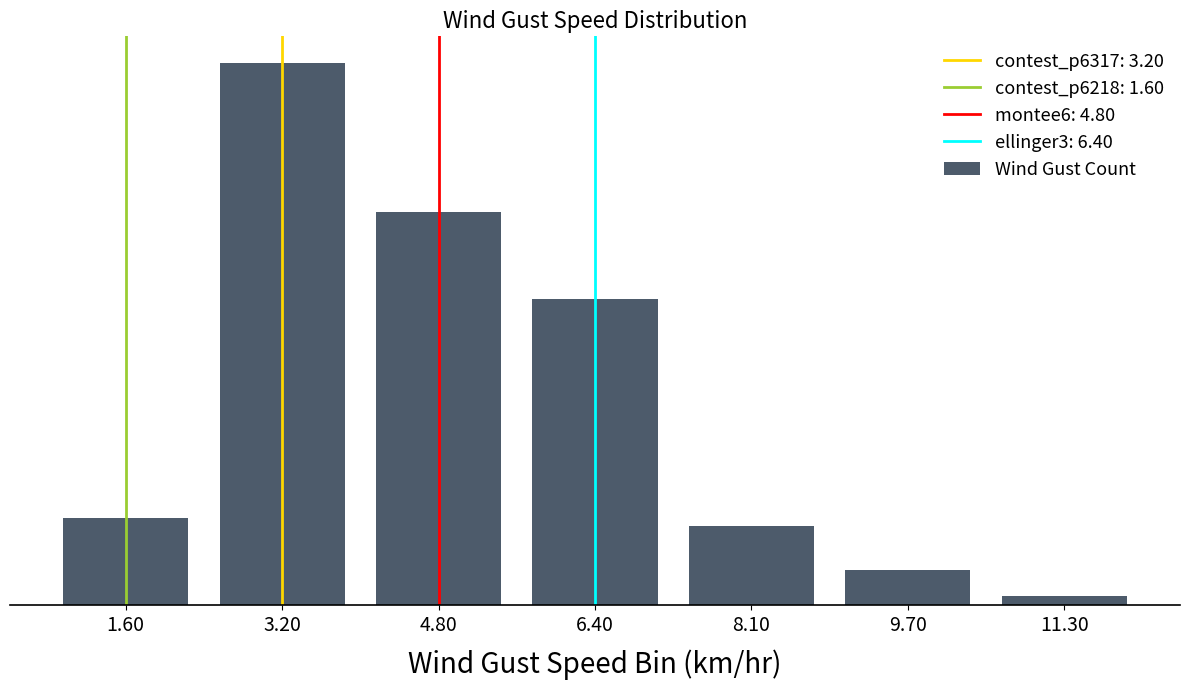

What is the label of the 3rd bar from the right?

8.10